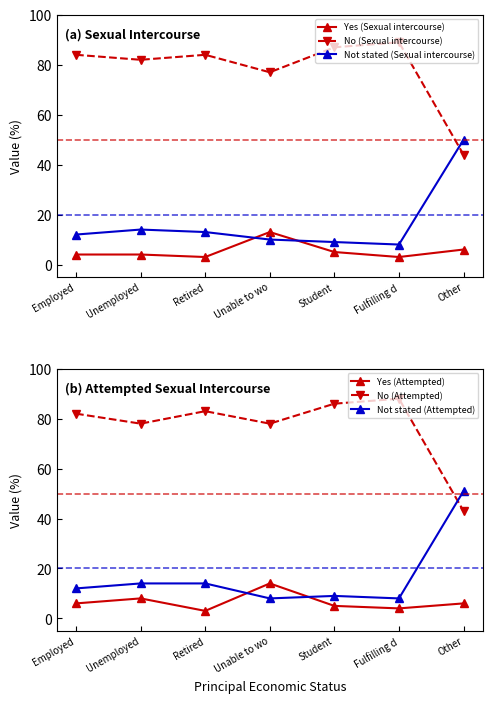

What are all the series names shown in the legend?

Yes (Sexual intercourse), No (Sexual intercourse), Not stated (Sexual intercourse), Yes (Attempted), No (Attempted), Not stated (Attempted)